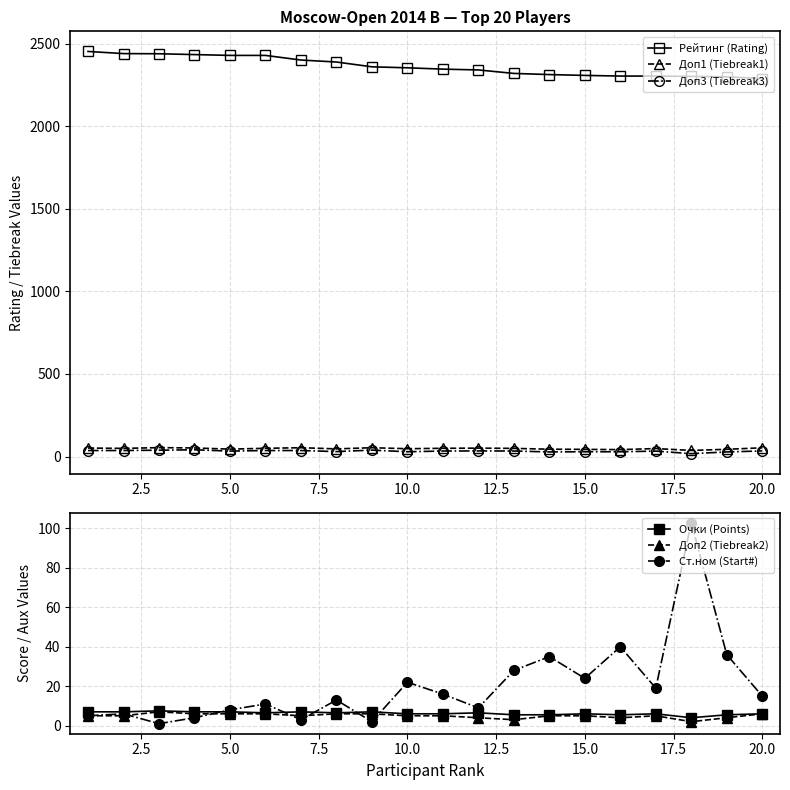

True or false: Доп3 (Tiebreak3) and Рейтинг (Rating) intersect in this chart.

False